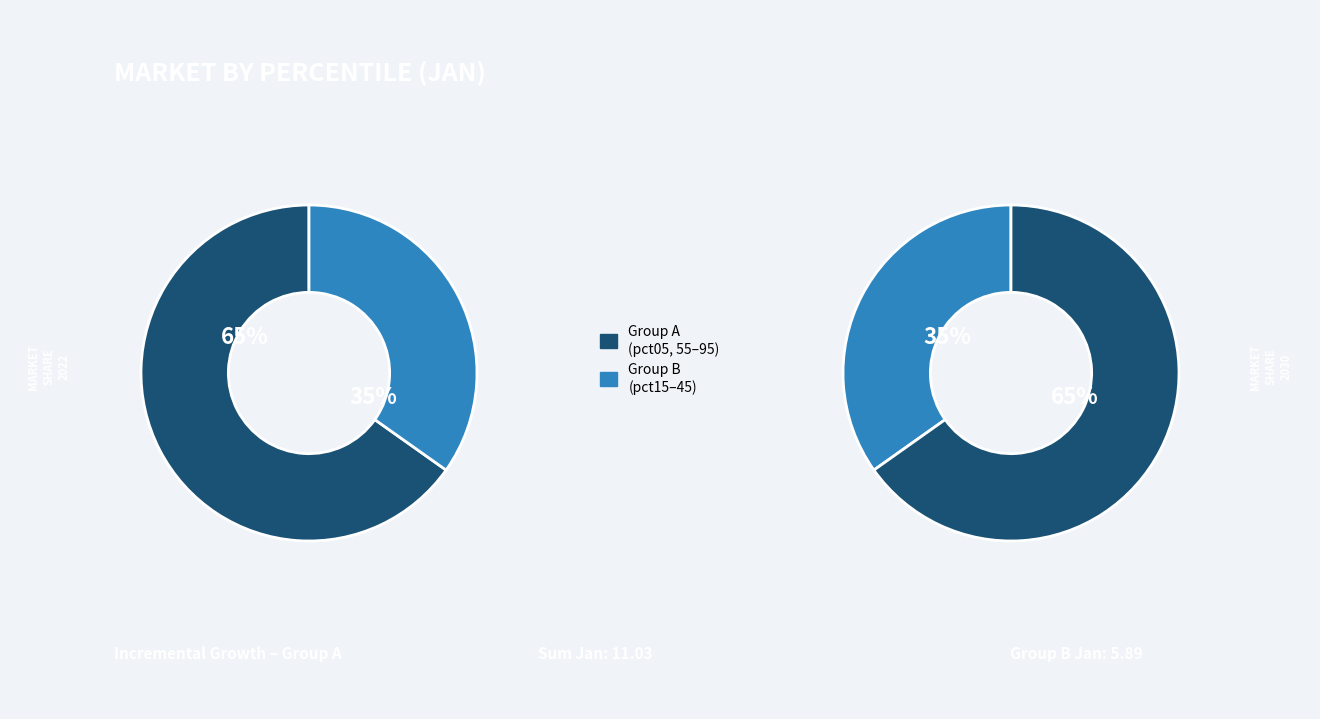

Does pct65 account for over 50% of the chart?

No